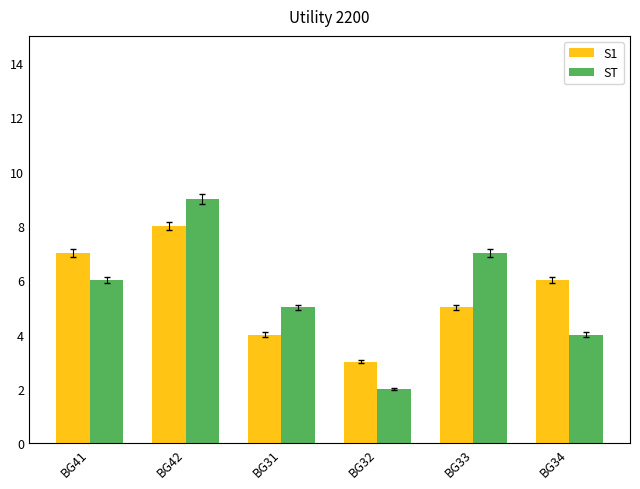

What is the total value across all series at BG31?

9